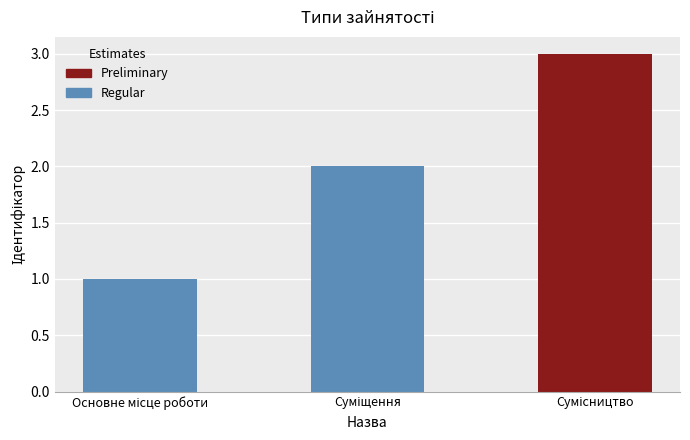

What is the sum of all values?

6